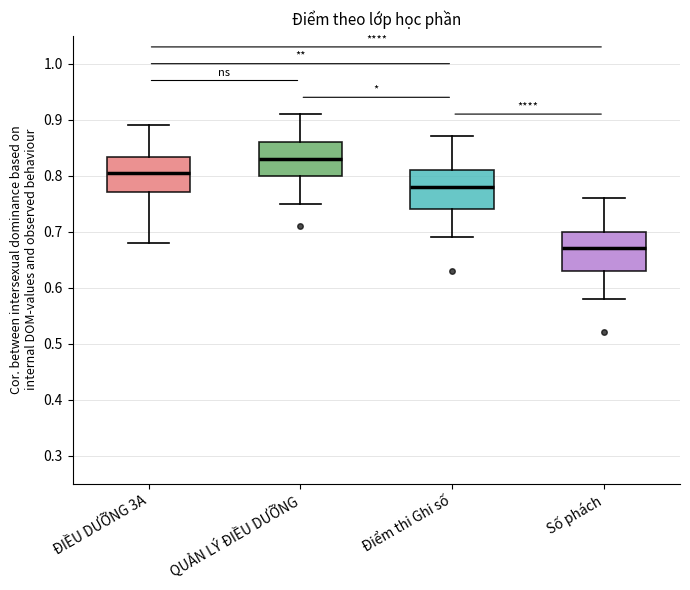

Reading left to right, transcribe this box plot: for each box, give where its median line is, the range the box spans, and where its two whiskers end, as read against the y-axis. The values are not printed on the chart, so give them approximately, as read against the axis.

ĐIỀU DƯỠNG 3A: median 0.81, box 0.77 to 0.83, whiskers 0.68 to 0.89
QUẢN LÝ ĐIỀU DƯỠNG: median 0.83, box 0.80 to 0.86, whiskers 0.75 to 0.91
Điểm thi Ghi số: median 0.78, box 0.74 to 0.81, whiskers 0.69 to 0.87
Số phách: median 0.67, box 0.63 to 0.70, whiskers 0.58 to 0.76